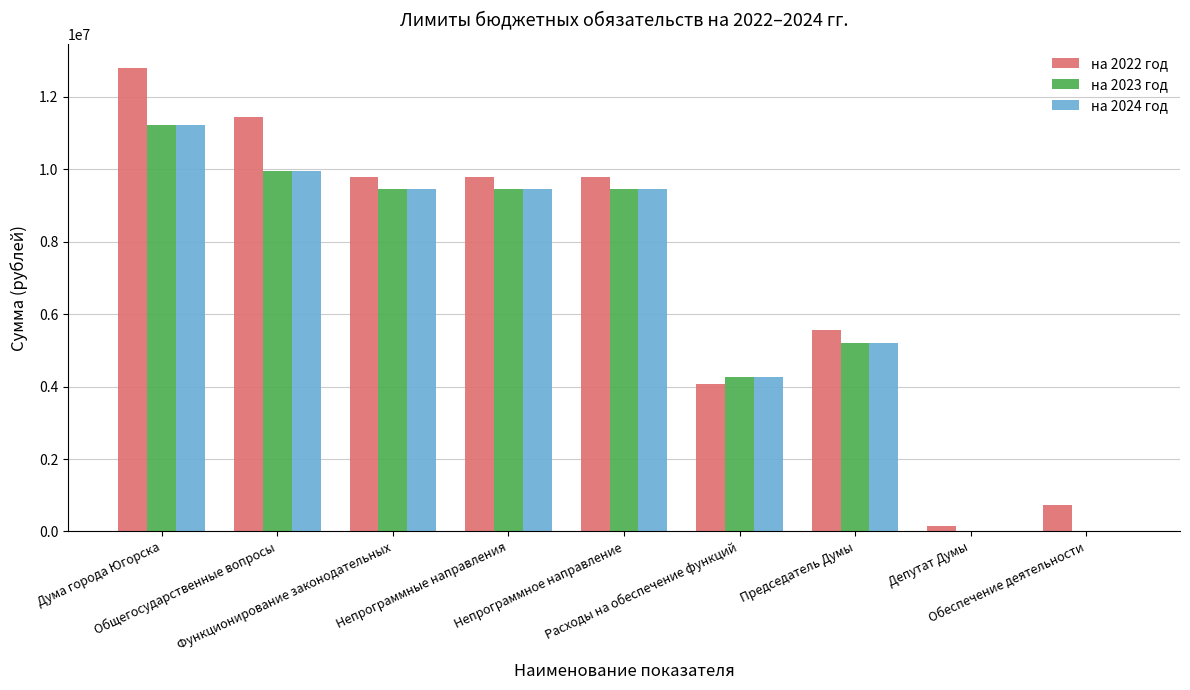

What is the maximum value shown in the chart?

12803110.1